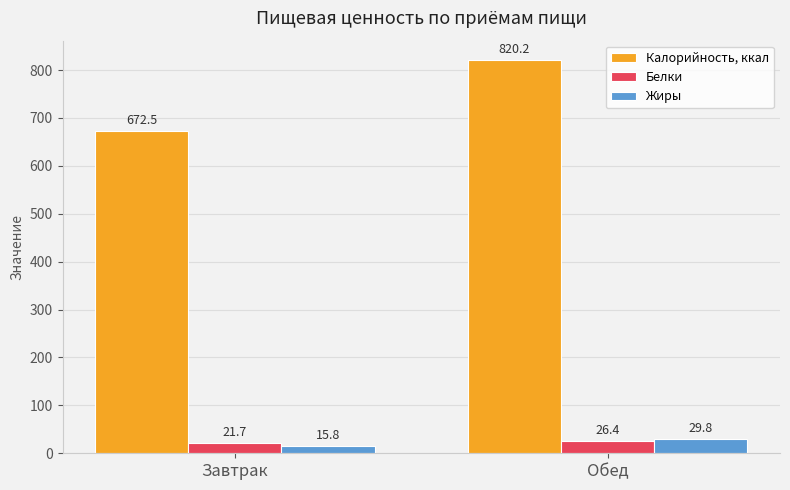

What position from the left is Завтрак?

1